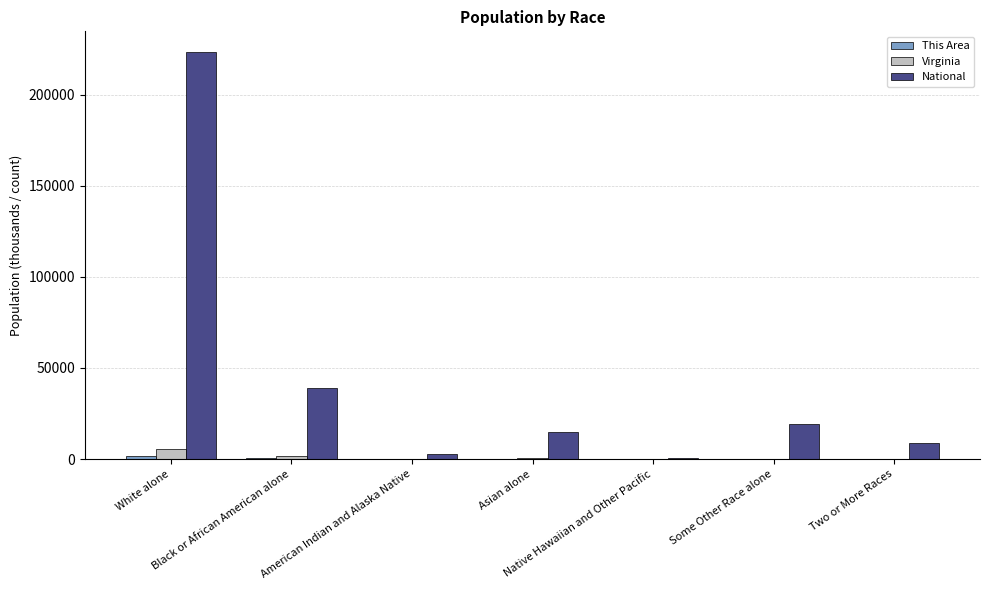

Which series has the largest total across all categories?

National